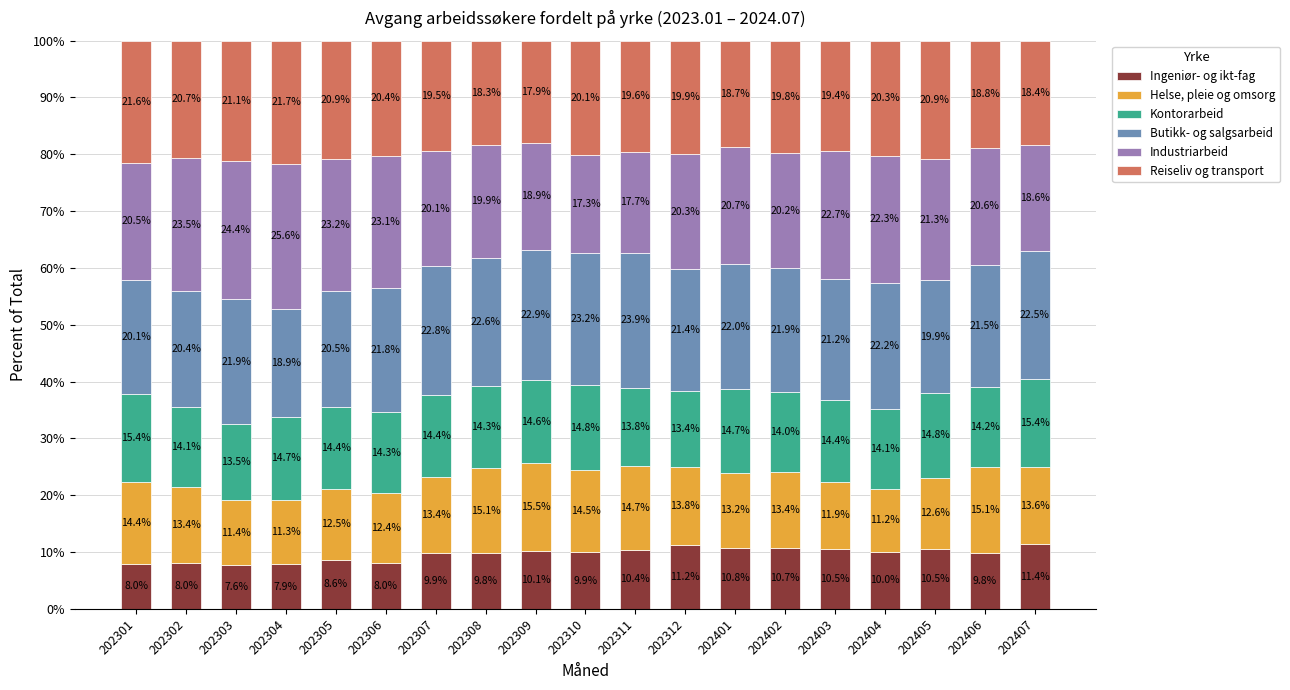

At which label is Ingeniør- og ikt-fag closest to 9?

202305